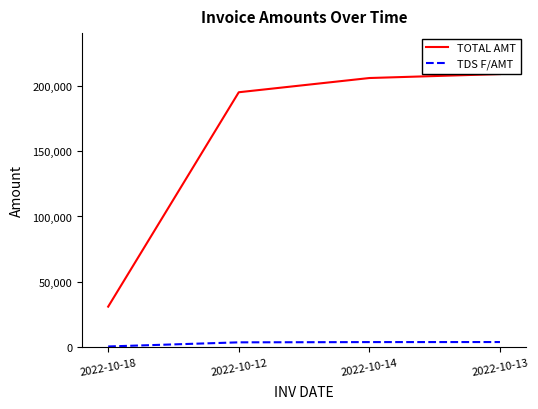

True or false: TDS F/AMT and TOTAL AMT intersect in this chart.

False